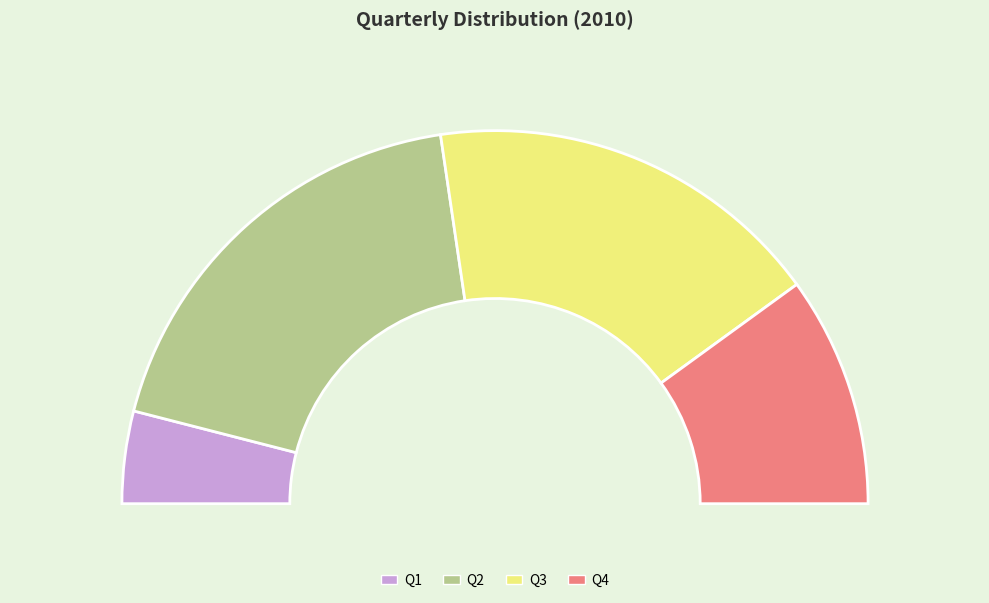

What is the total percentage of Q2 and Q4?

57.3%